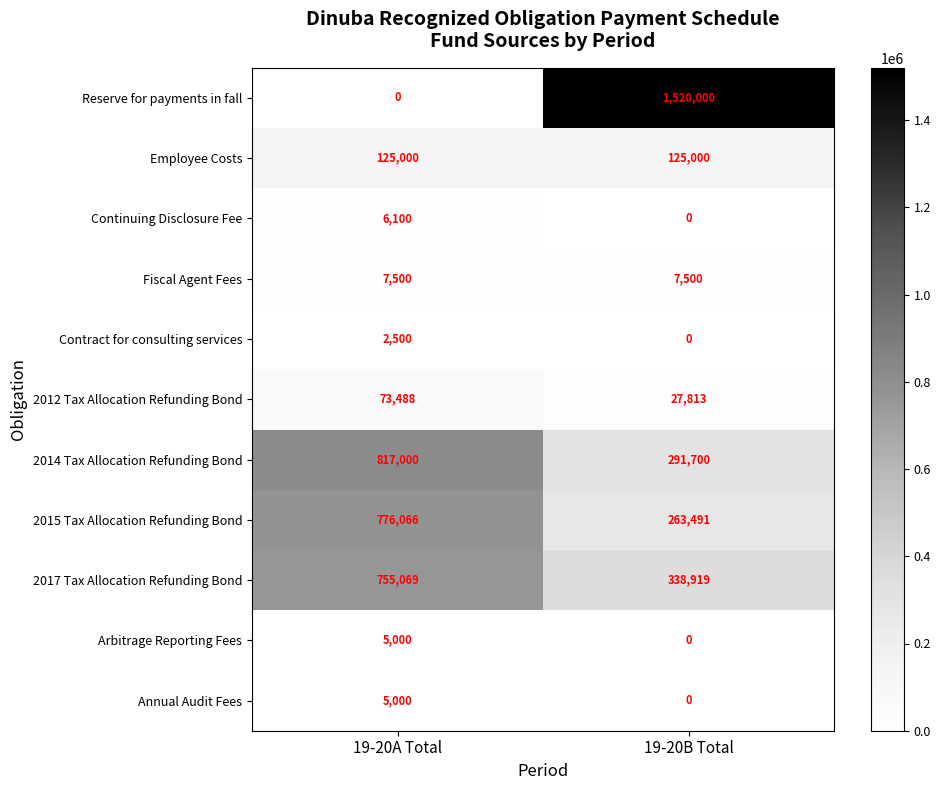

At which label is 2015 Tax Allocation Refunding Bond closest to 519778?

19-20B Total